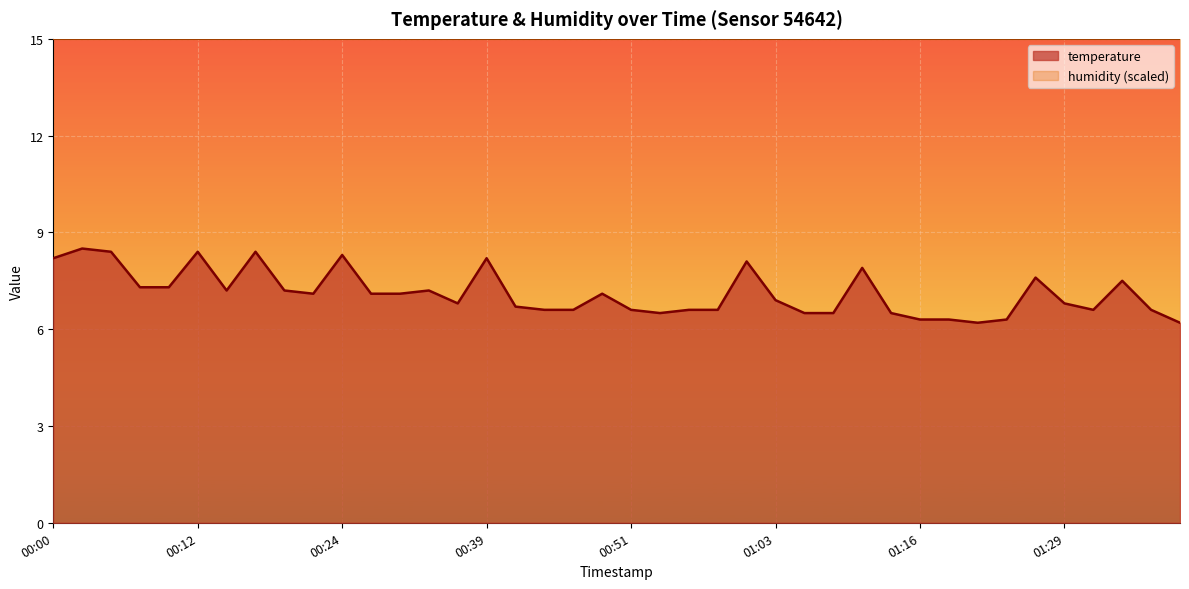

Reading left to right, extract all data points from this chart.

8.2	8.5	8.4	7.3	7.3	8.4	7.2	8.4	7.2	7.1	8.3	7.1	7.1	7.2	6.8	8.2	6.7	6.6	6.6	7.1	6.6	6.5	6.6	6.6	8.1	6.9	6.5	6.5	7.9	6.5	6.3	6.3	6.2	6.3	7.6	6.8	6.6	7.5	6.6	6.2